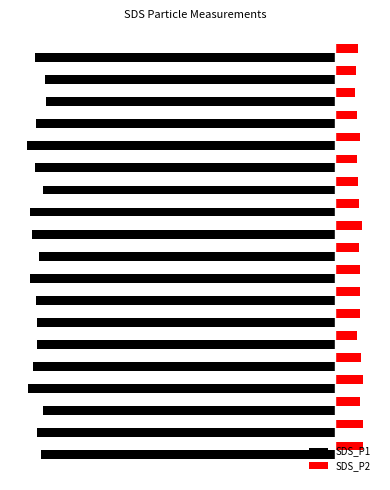

What are all the series names shown in the legend?

SDS_P1, SDS_P2